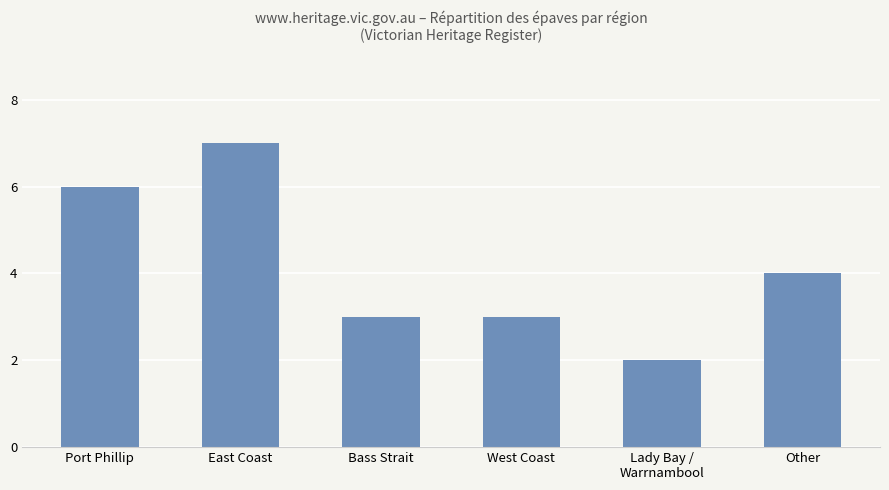

Approximately how many times larger is the value at Lady Bay /
Warrnambool compared to East Coast?

0.3